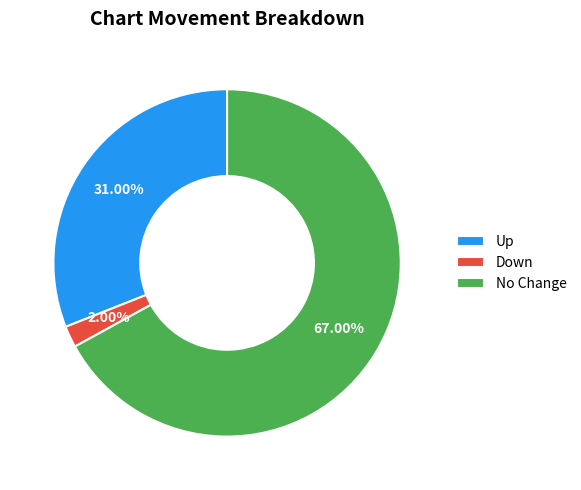

Which category has the biggest portion of the pie?

No Change